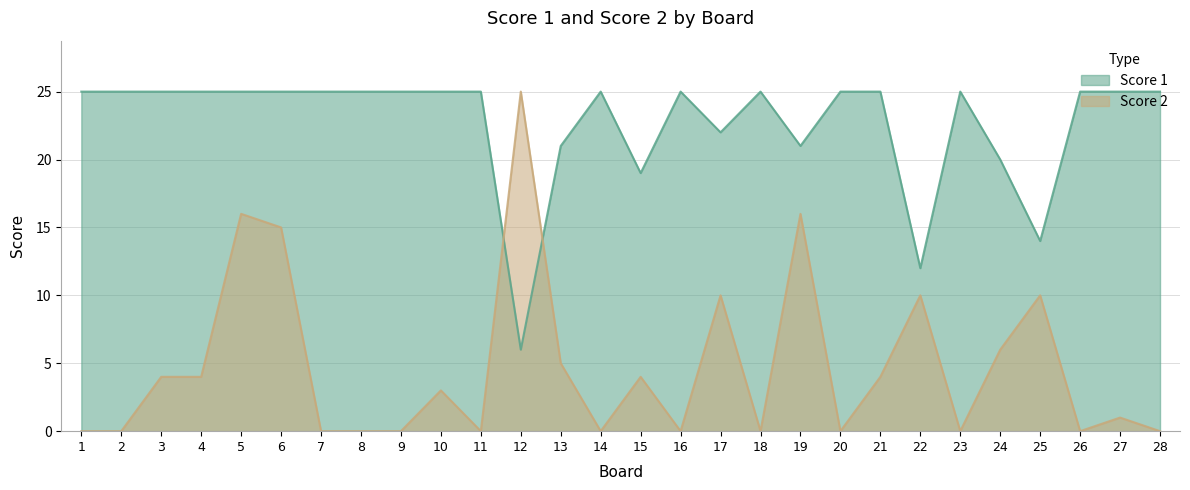

Rank the categories by Score 2 value from highest to lowest.

12, 5, 19, 6, 17, 22, 25, 24, 13, 3, 4, 15, 21, 10, 27, 1, 2, 7, 8, 9, 11, 14, 16, 18, 20, 23, 26, 28